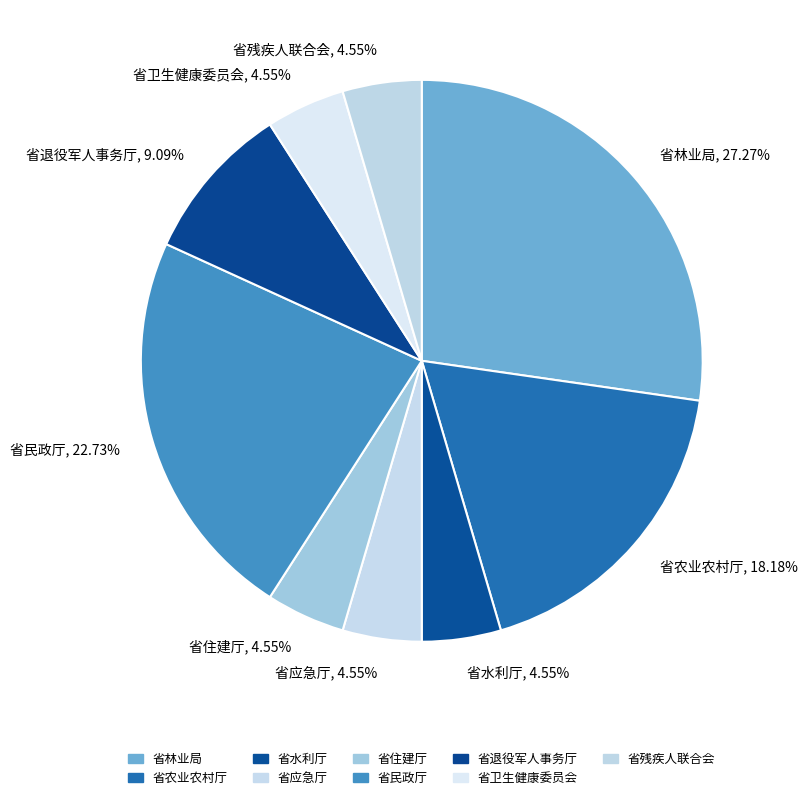

What is the ratio of the value at 省应急厅 to the value at 省林业局?

0.2